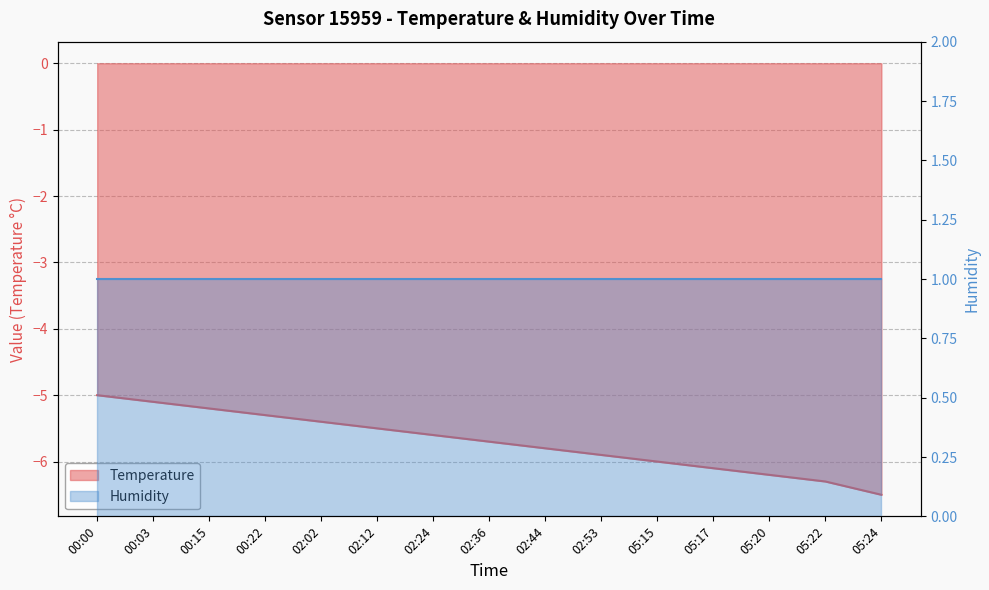

What is the value of the 4th point from the left?

-5.3